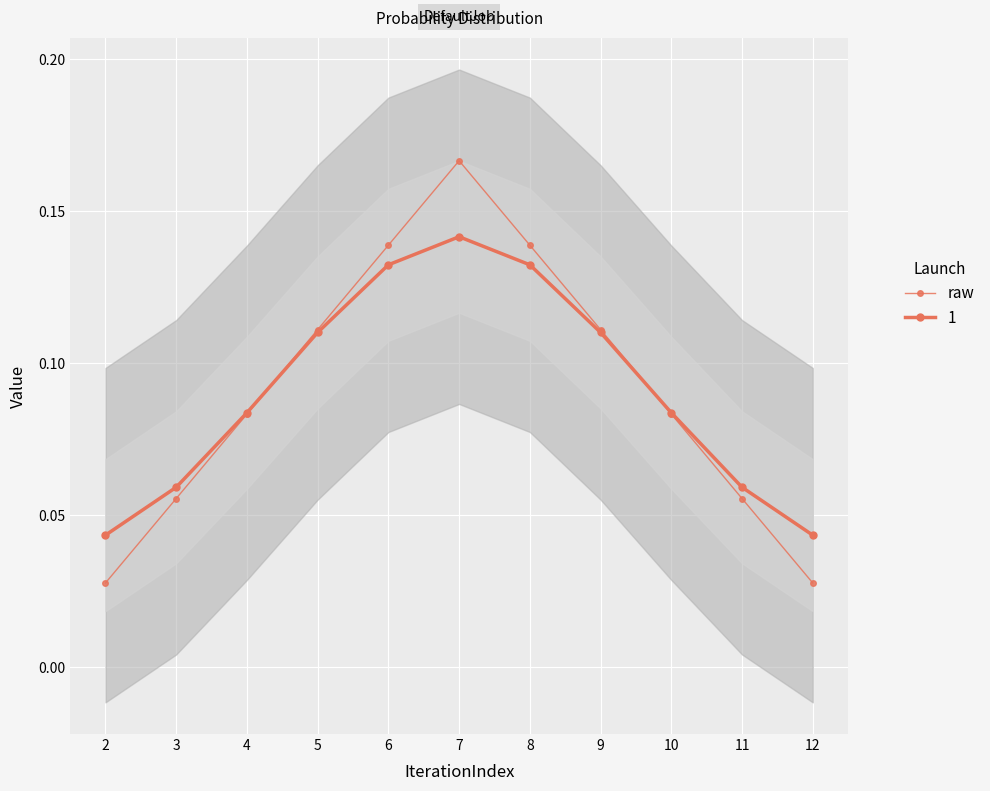

The chart shows a value of 0.2 at 9. True or false?

False